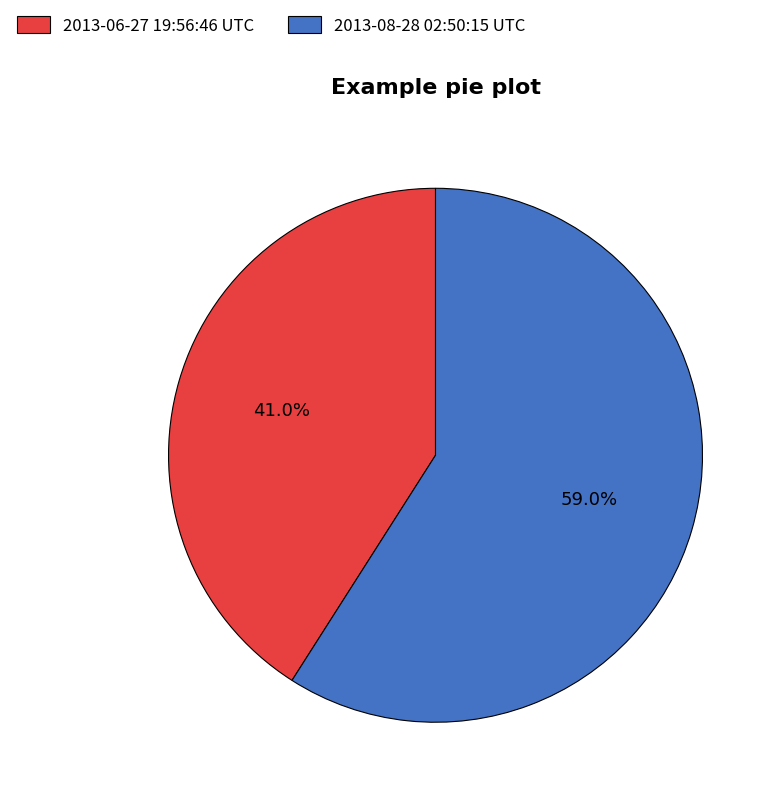

Combined, do 2013-08-28 02:50:15 UTC and 2013-06-27 19:56:46 UTC account for over 50%?

Yes